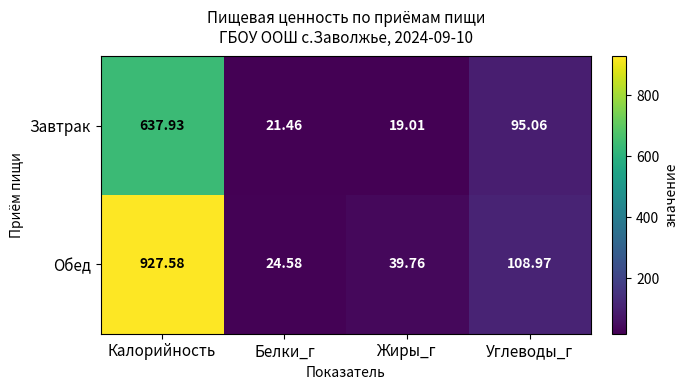

Where is Завтрак nearest to the value 328?

Углеводы_г